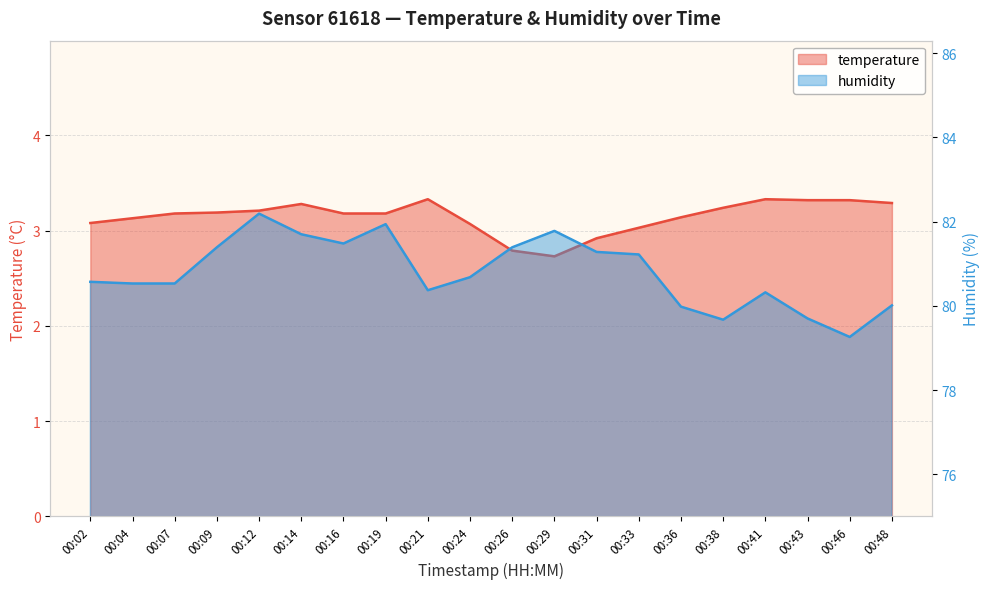

At which category is the sum across all series the highest?

00:12